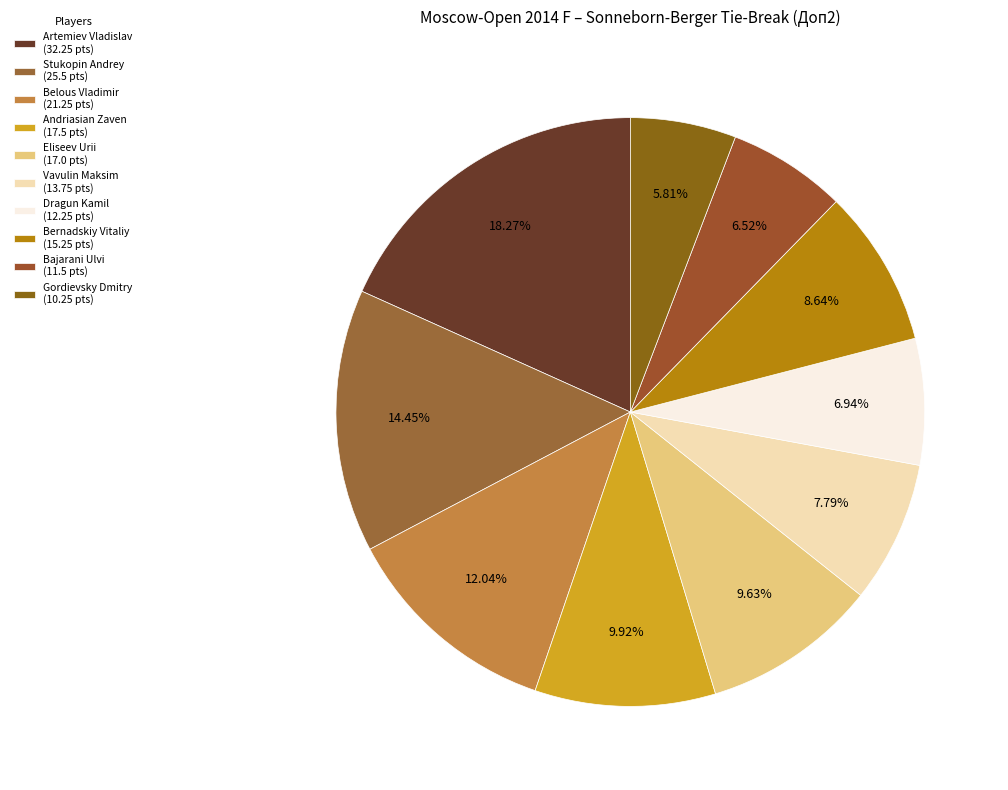

Between Eliseev Urii and Vavulin Maksim, which is larger?

Eliseev Urii